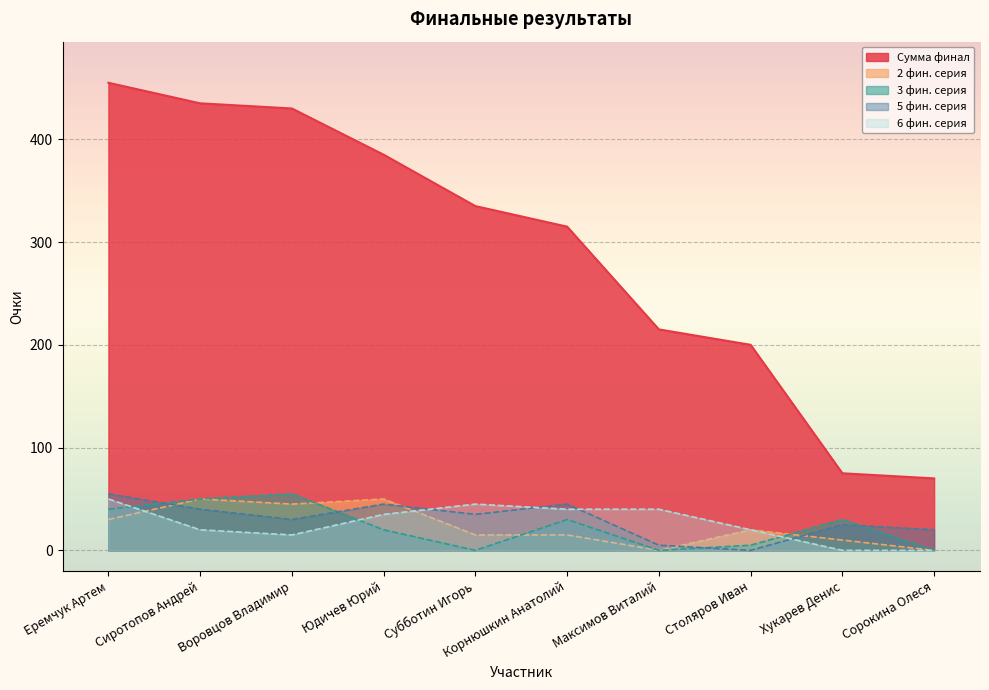

What is the sum of the 6 фин. серия values at Юдичев Юрий and Сиротопов Андрей?

55